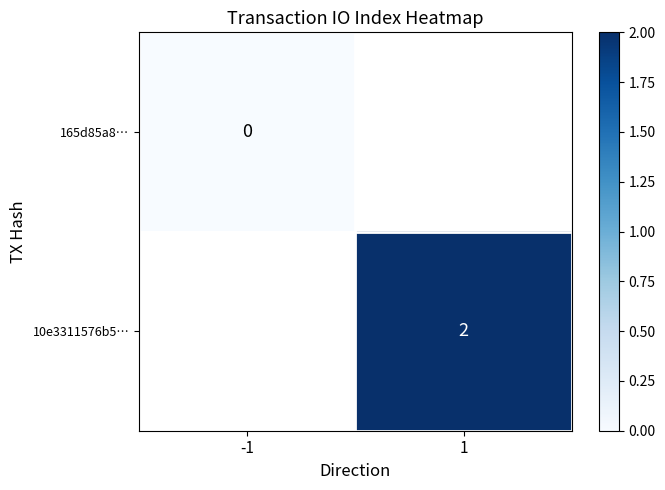

The value of 10e3311576b5… at 1 is 2. True or false?

True